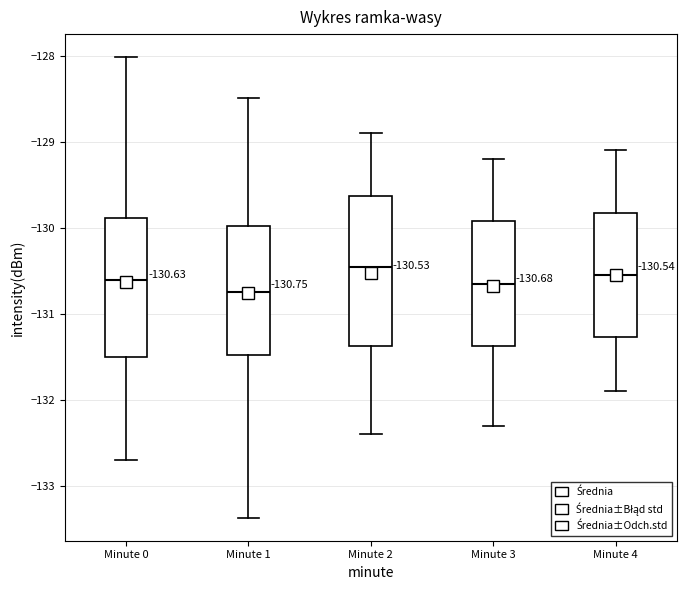

Comparing the boxes themselves (not the whiskers), which one is the tallest?

Minute 2